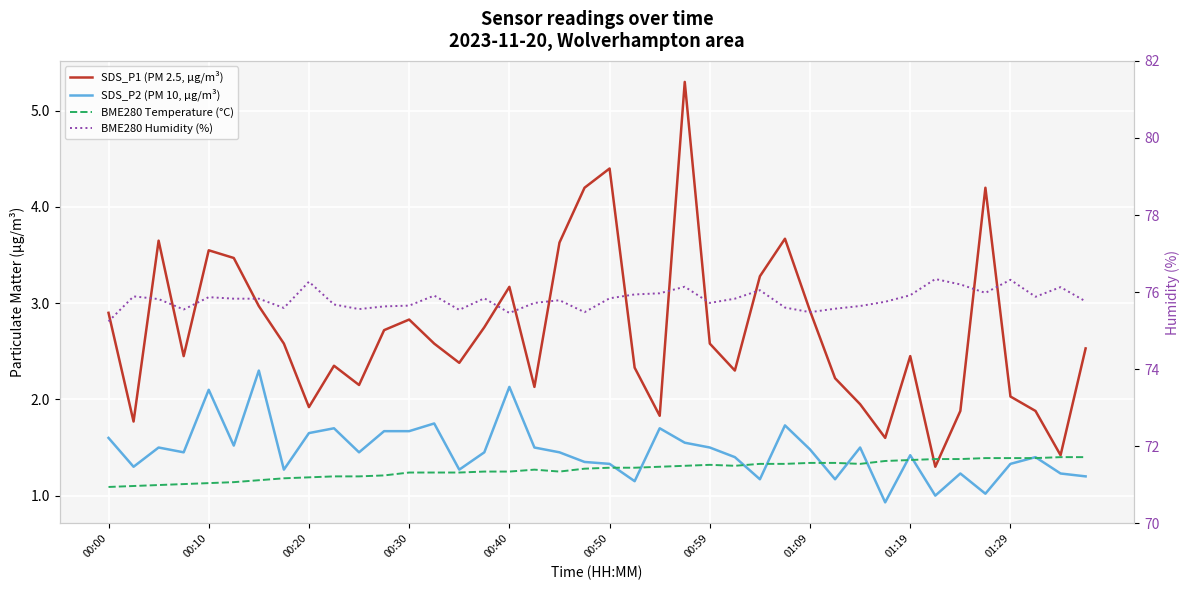

What is the maximum value for BME280 Humidity (%)?

76.3